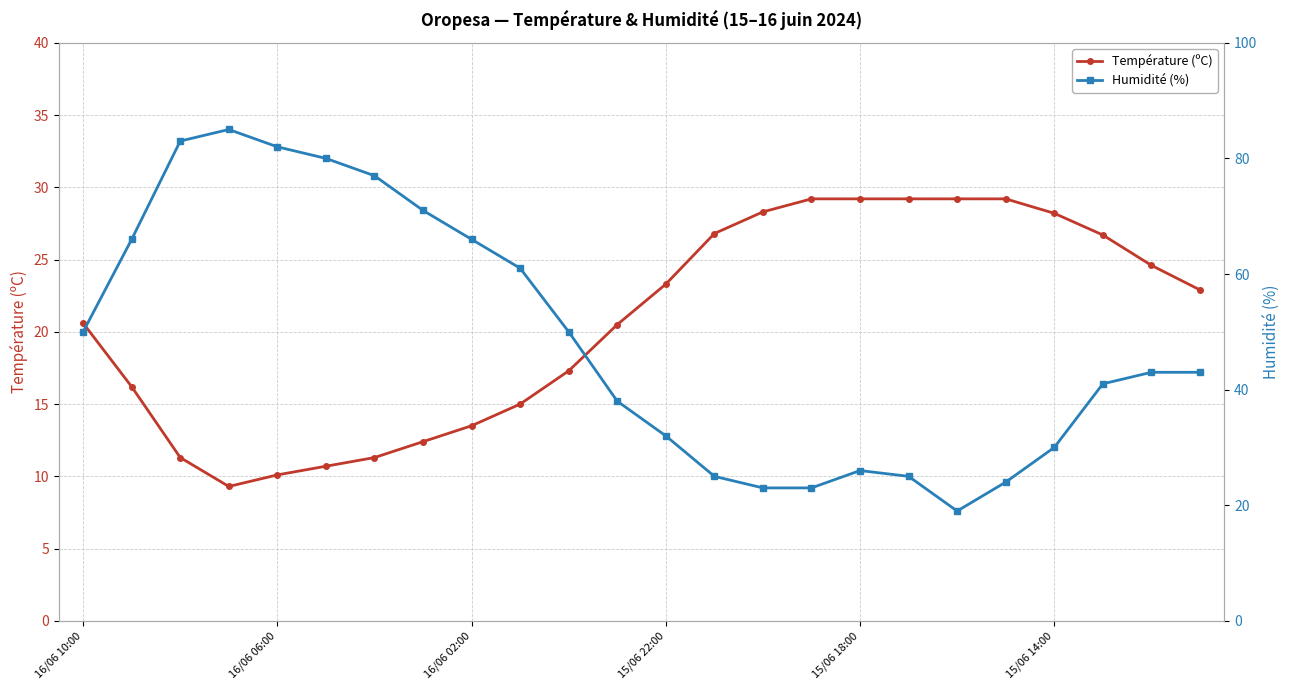

What position from the left is 22?

23